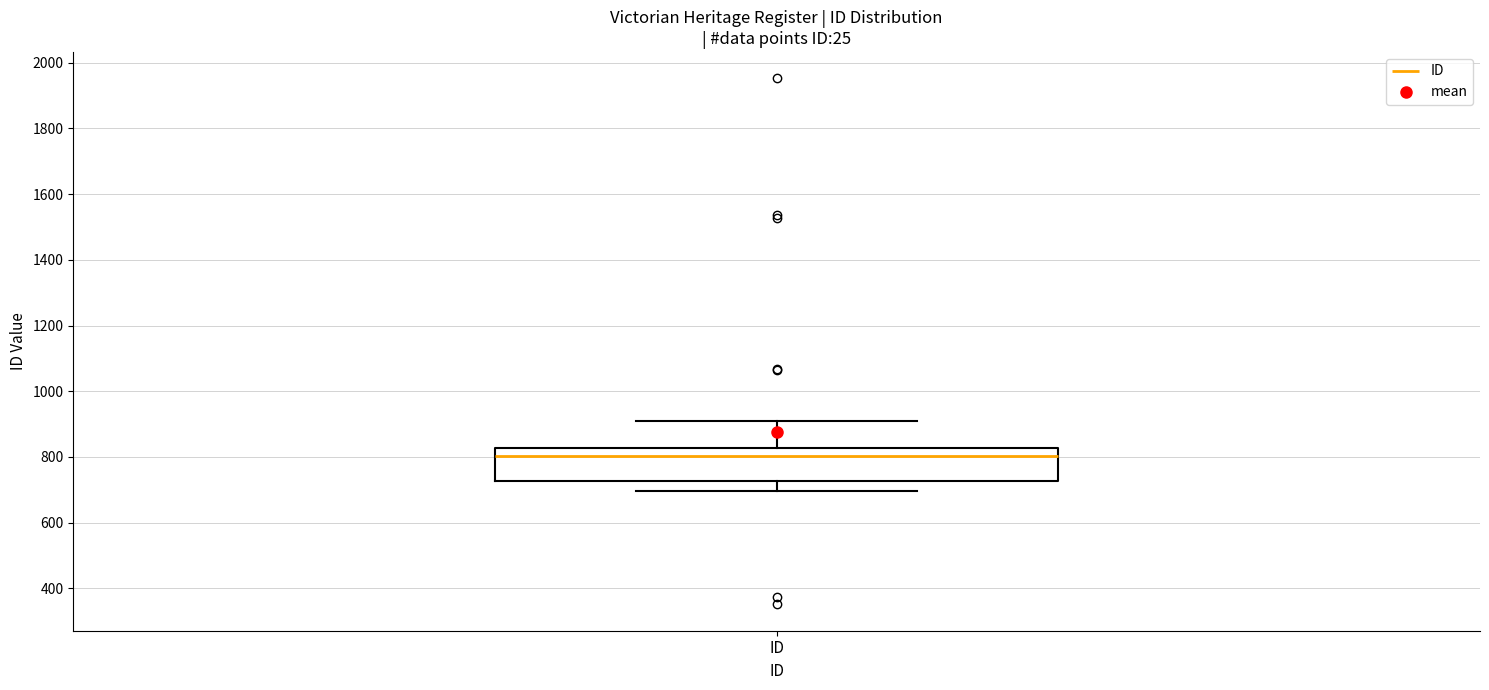

Read this box plot against the y-axis: the position of the median line, the range covered by the box, and the ends of both whiskers. The values are not printed on the chart, so give them approximately, as read against the axis.

median 800, box 720 to 820, whiskers 700 to 900